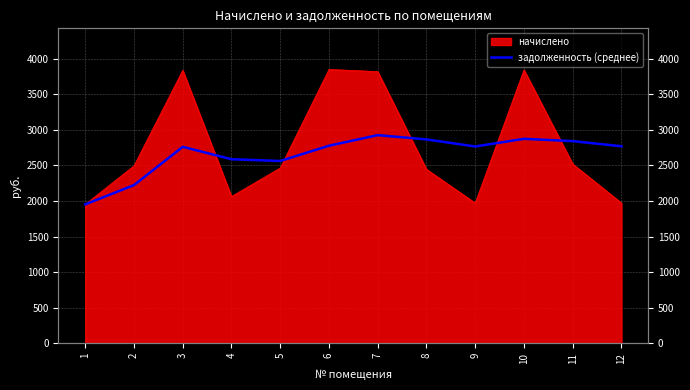

What is the difference between the maximum and minimum values?

972.7